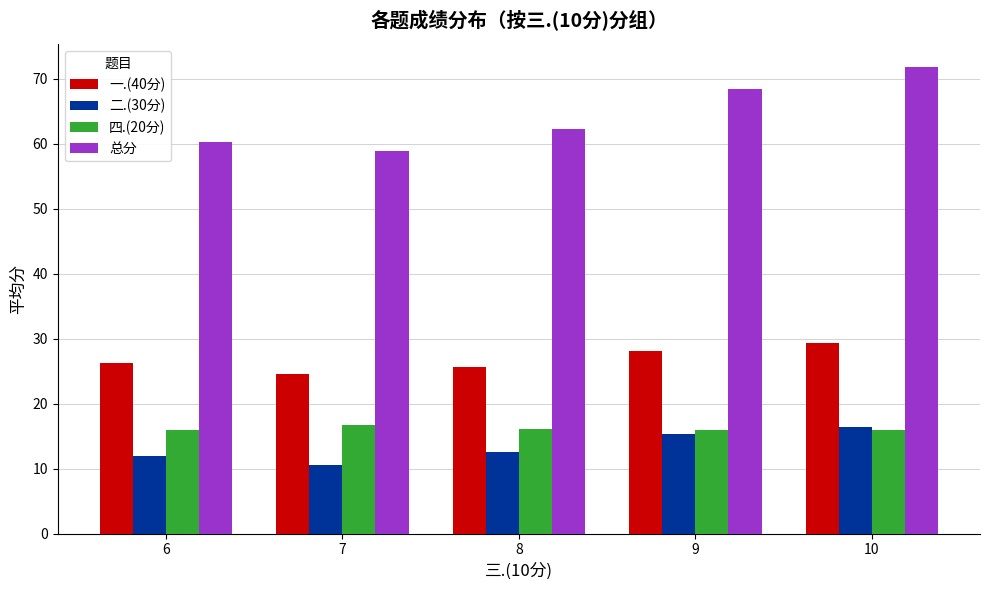

Which label corresponds to the largest value in the chart?

10